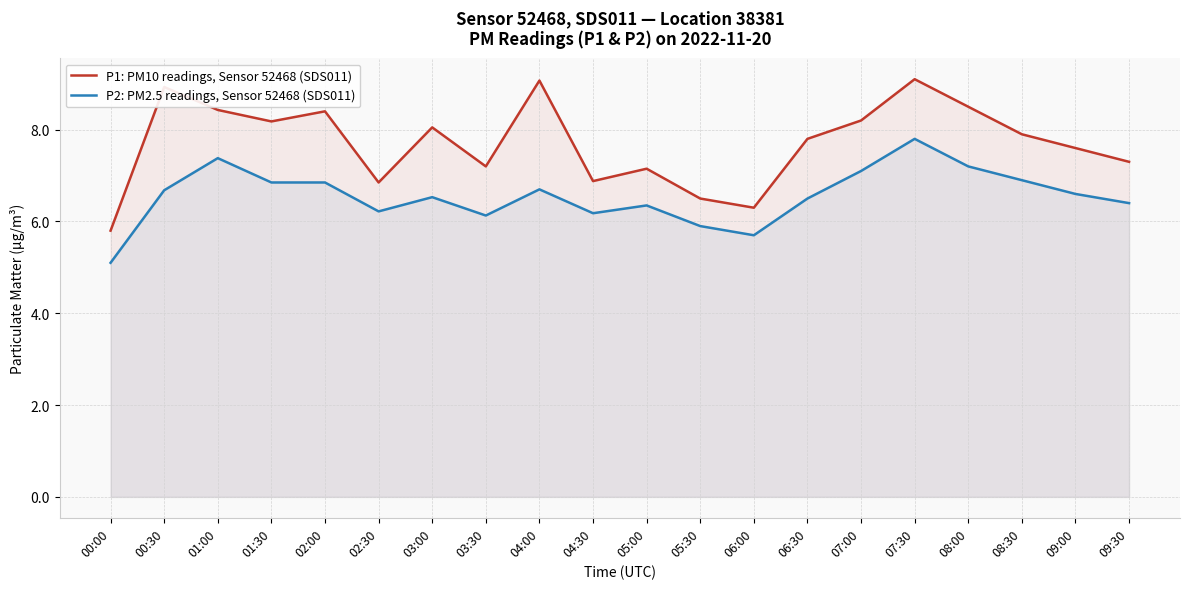

Is it true that P2: PM2.5 readings, Sensor 52468 (SDS011) equals 5.9 at 05:30?

True